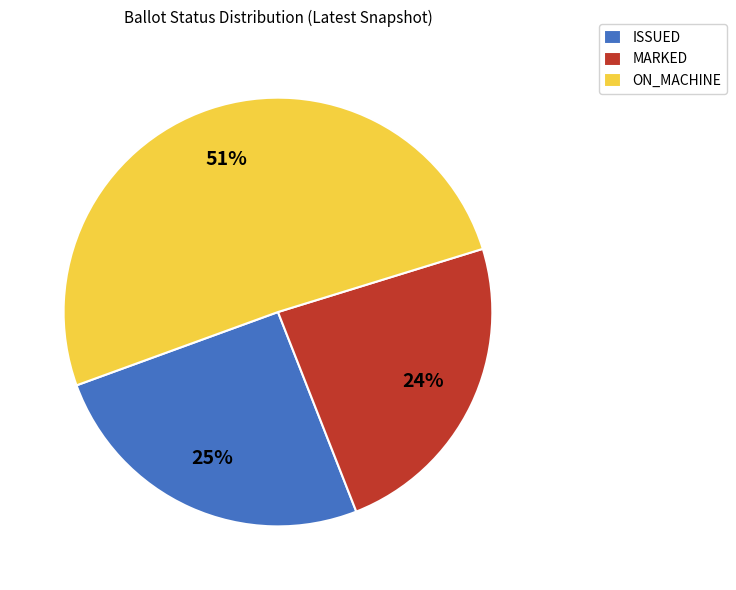

Between ISSUED and ON_MACHINE, which is larger?

ON_MACHINE